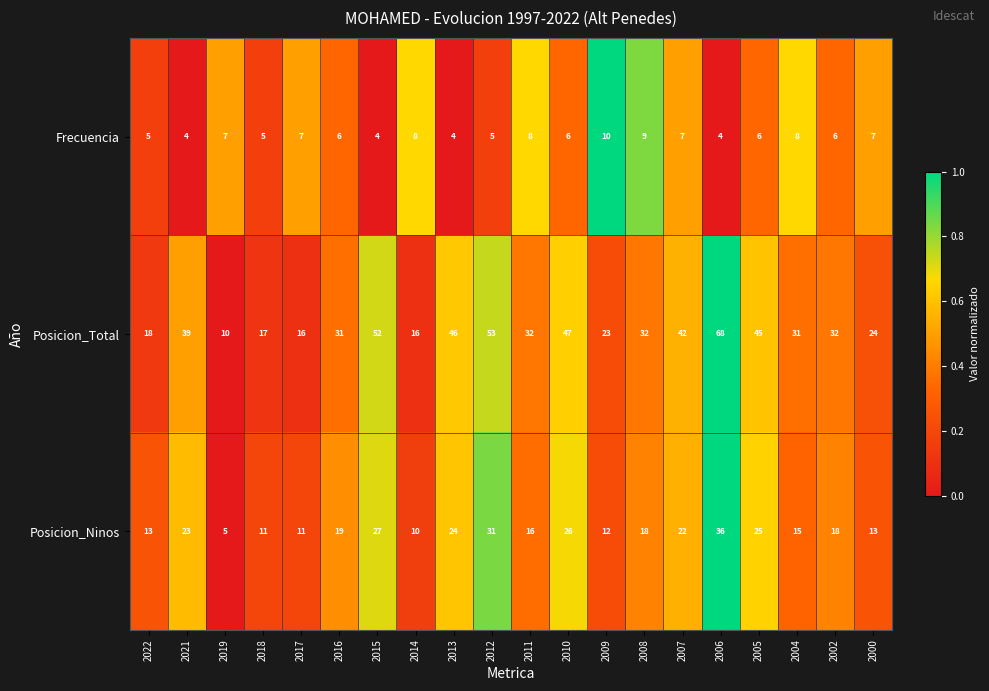

Which series has the widest spread of values?

Posicion_Total